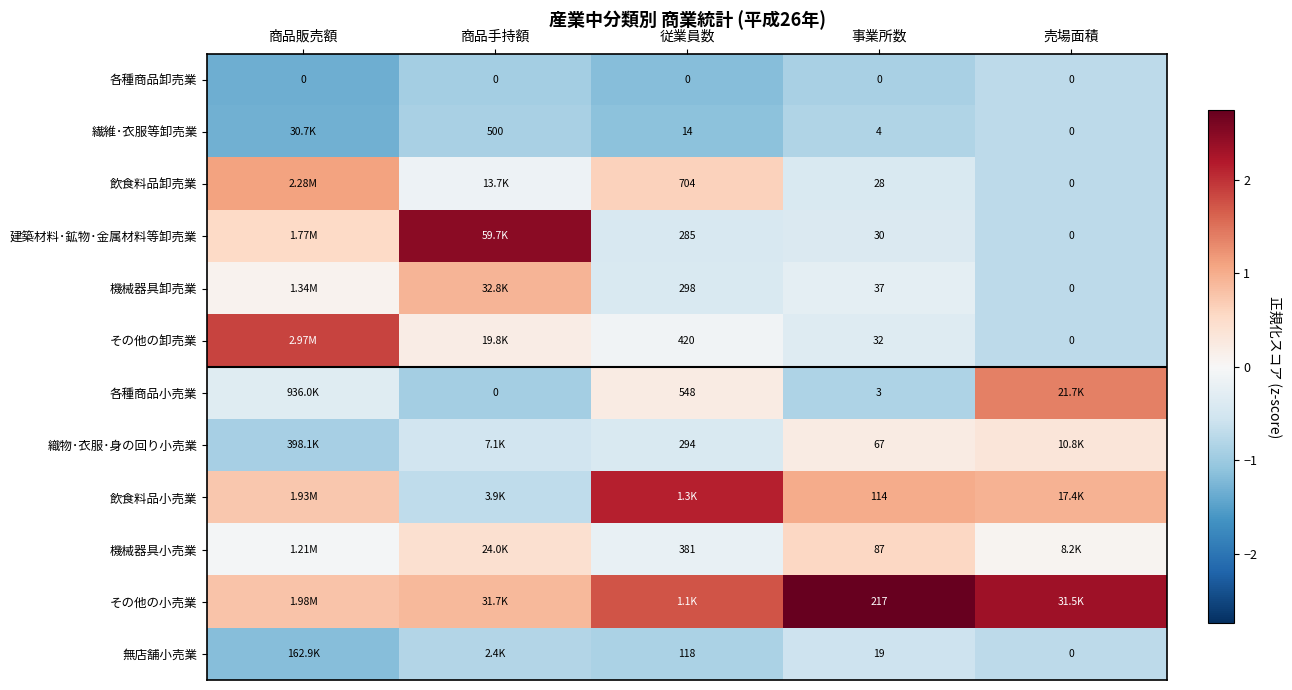

How many values in 機械器具小売業 are above zero?

3